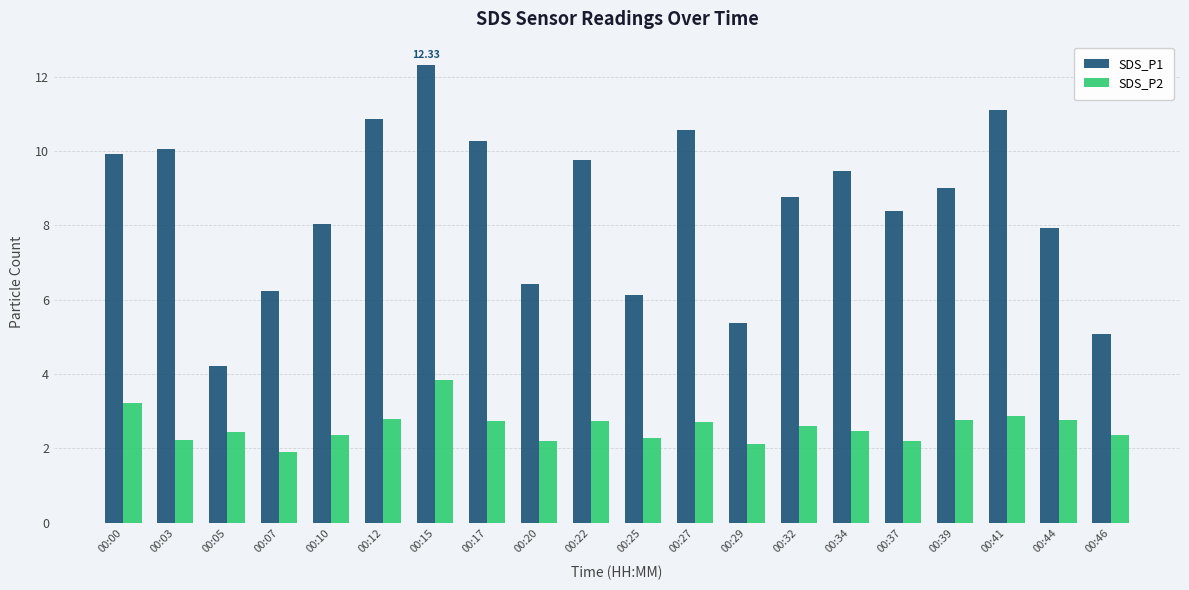

How many bars are there in each group?

2